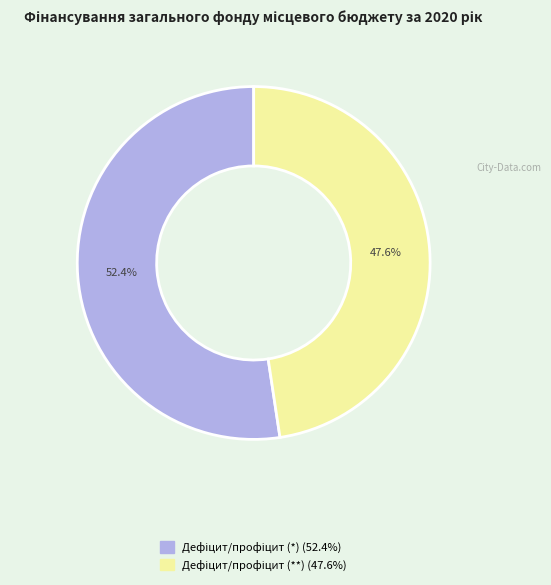

Is there a majority slice in this chart?

Yes